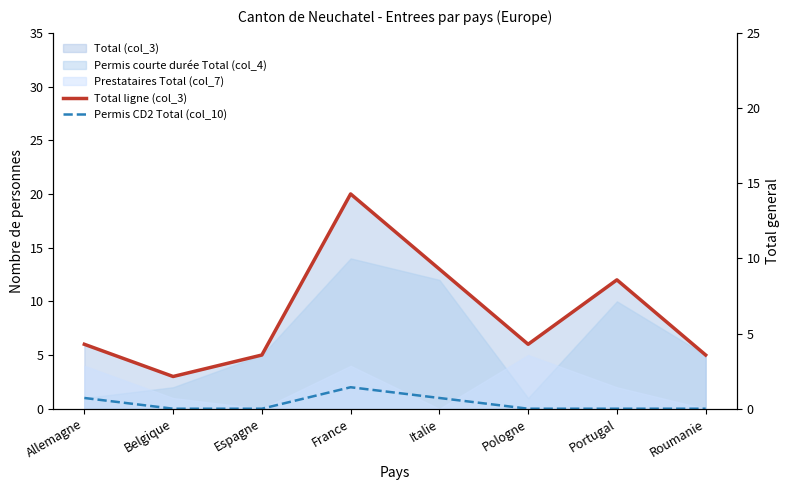

What is the value of the Total ligne (col_3) point at the 4th from the left?

20